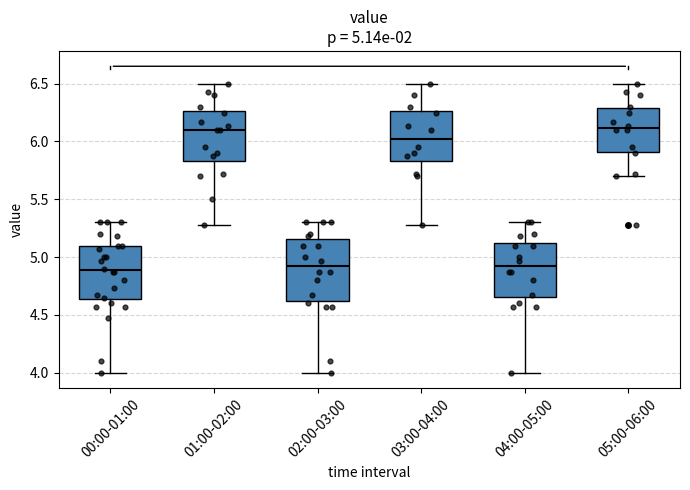

Which box is the tallest, from its lower edge to its upper edge?

02:00-03:00